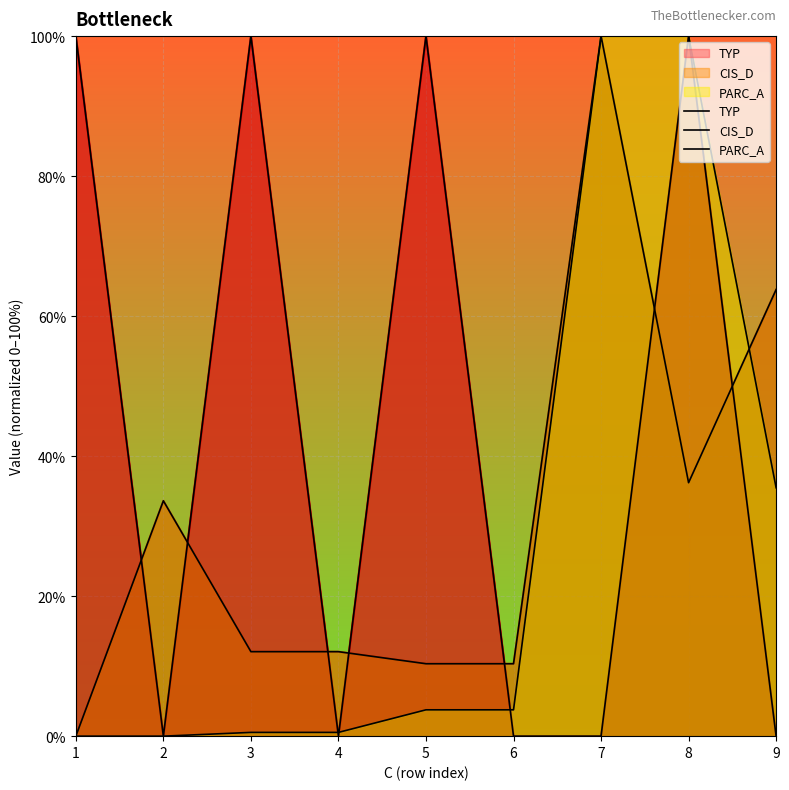

What is the difference between the maximum and second lowest values in the PARC_A series?

100.0